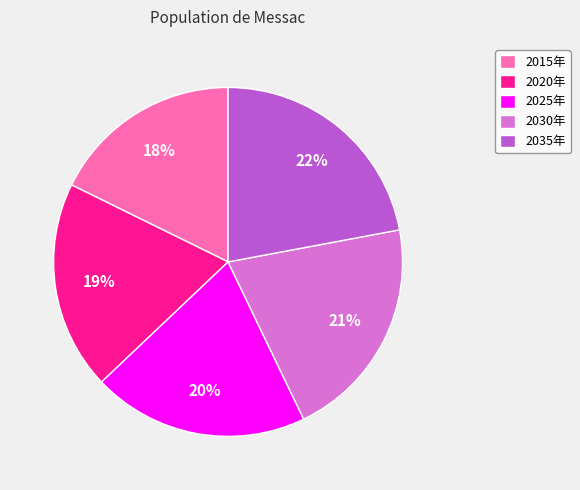

To the nearest percent, what is the combined percentage of 2035年 and 2015年?

40%